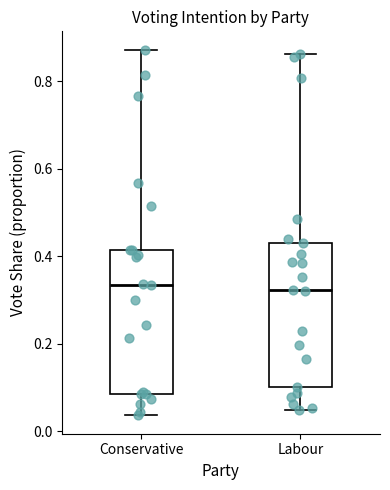

Reading left to right, transcribe this box plot: for each box, give where its median line is, the range the box spans, and where its two whiskers end, as read against the y-axis. The values are not printed on the chart, so give them approximately, as read against the axis.

Conservative: median 0.34, box 0.08 to 0.42, whiskers 0.04 to 0.88
Labour: median 0.32, box 0.10 to 0.44, whiskers 0.04 to 0.86